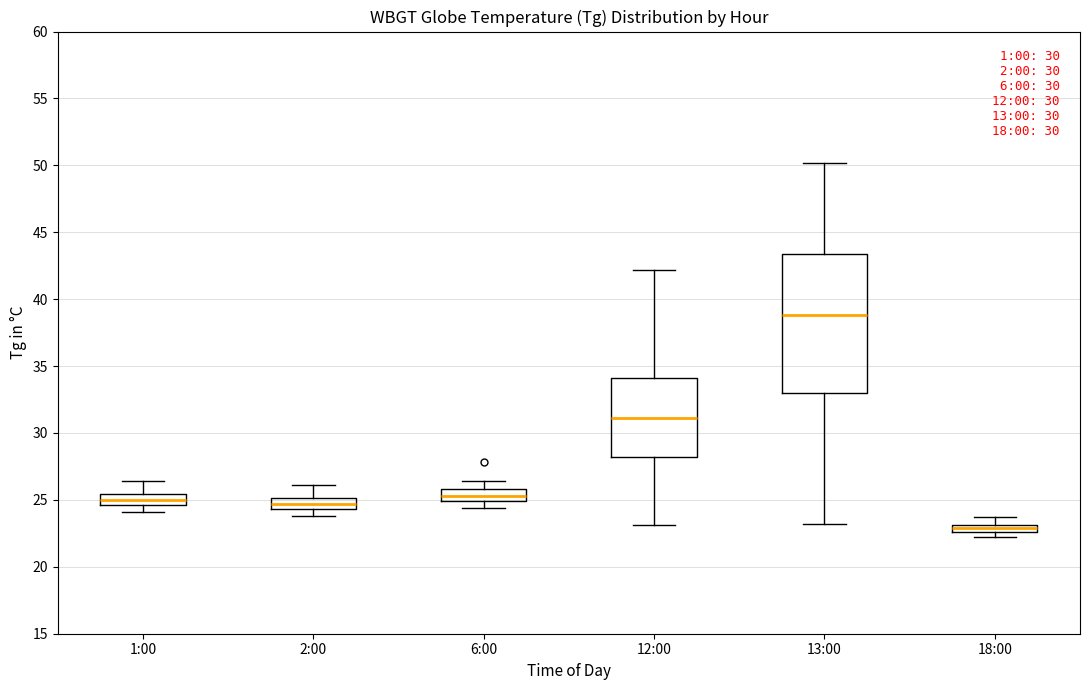

Comparing the boxes themselves (not the whiskers), which one is the tallest?

13:00